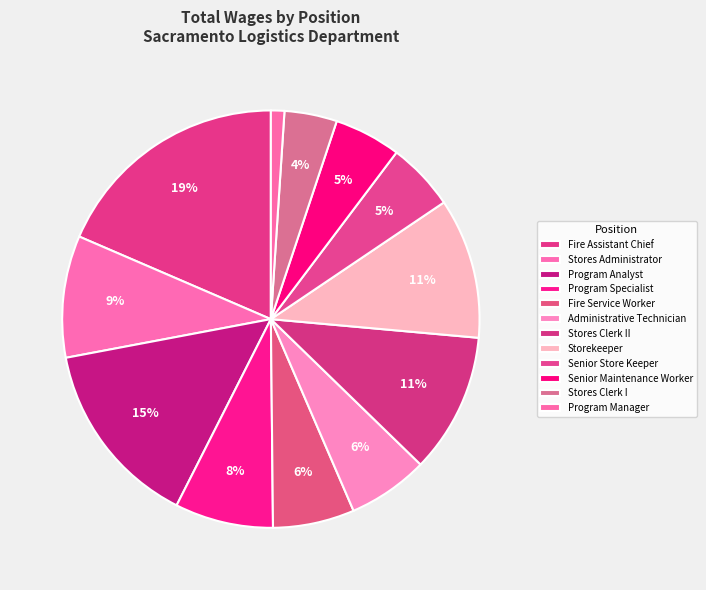

How many segments does this pie chart have?

12